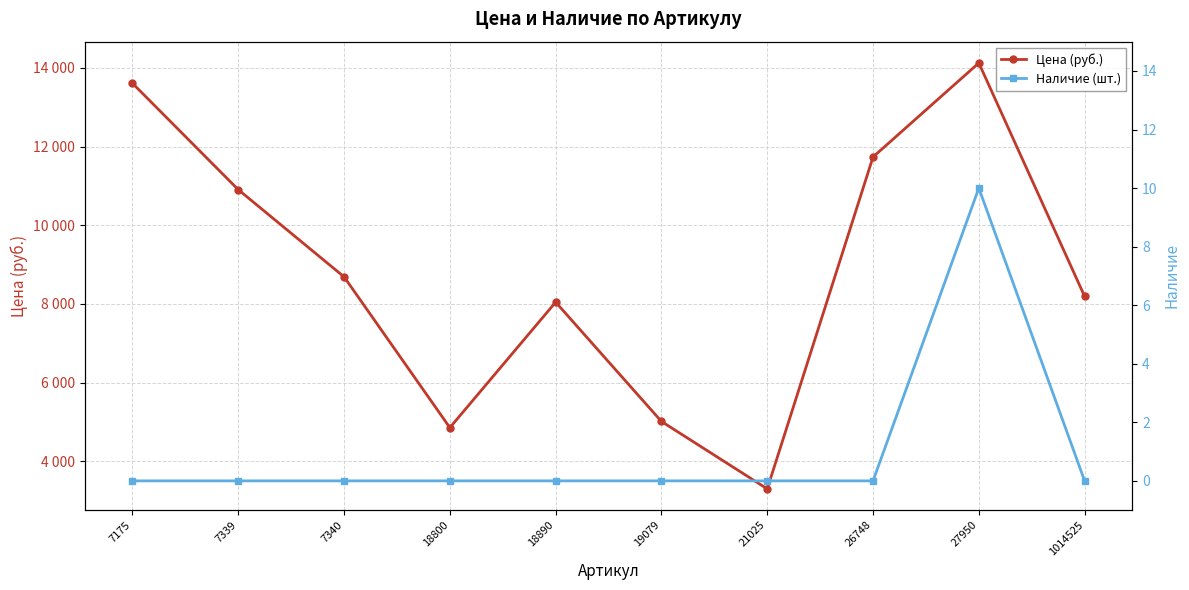

The value of Цена (руб.) at 19079 is 6541. True or false?

False